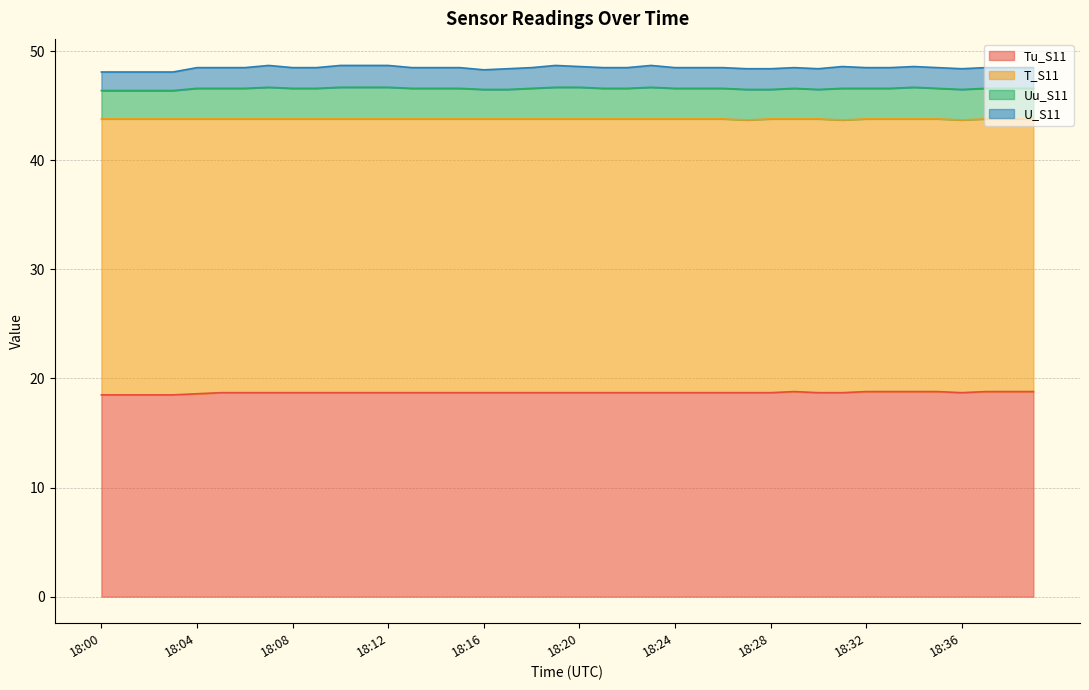

Reading left to right, what are all the values shown in this chart?

Tu_S11: 18.5	18.5	18.5	18.5	18.6	18.7	18.7	18.7	18.7	18.7	18.7	18.7	18.7	18.7	18.7	18.7	18.7	18.7	18.7	18.7	18.7	18.7	18.7	18.7	18.7	18.7	18.7	18.7	18.7	18.8	18.7	18.7	18.8	18.8	18.8	18.8	18.7	18.8	18.8	18.8
T_S11: 25.3	25.3	25.3	25.3	25.2	25.1	25.1	25.1	25.1	25.1	25.1	25.1	25.1	25.1	25.1	25.1	25.1	25.1	25.1	25.1	25.1	25.1	25.1	25.1	25.1	25.1	25.1	25.0	25.1	25.0	25.1	25.0	25.0	25.0	25.0	25.0	25.0	25.0	25.0	25.0
Uu_S11: 2.6	2.6	2.6	2.6	2.8	2.8	2.8	2.9	2.8	2.8	2.9	2.9	2.9	2.8	2.8	2.8	2.7	2.7	2.8	2.9	2.9	2.8	2.8	2.9	2.8	2.8	2.8	2.8	2.7	2.8	2.7	2.9	2.8	2.8	2.9	2.8	2.8	2.8	2.8	2.8
U_S11: 1.7	1.7	1.7	1.7	1.9	1.9	1.9	2.0	1.9	1.9	2.0	2.0	2.0	1.9	1.9	1.9	1.8	1.9	1.9	2.0	1.9	1.9	1.9	2.0	1.9	1.9	1.9	1.9	1.9	1.9	1.9	2.0	1.9	1.9	1.9	1.9	1.9	1.9	1.9	1.9